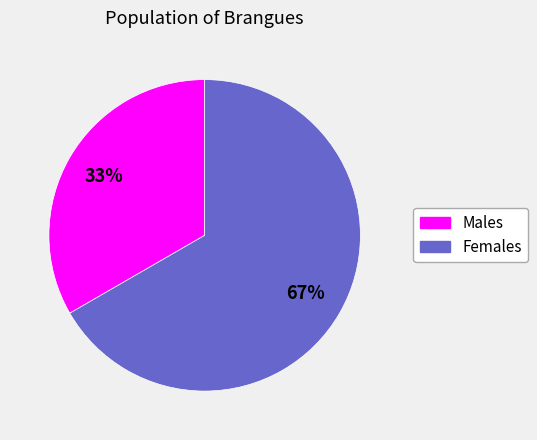

To the nearest percent, what is the average slice percentage?

50%